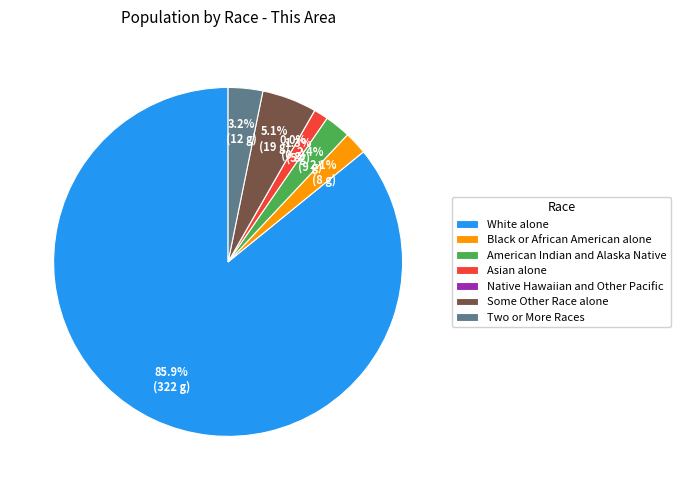

Count the number of slices in the pie.

7